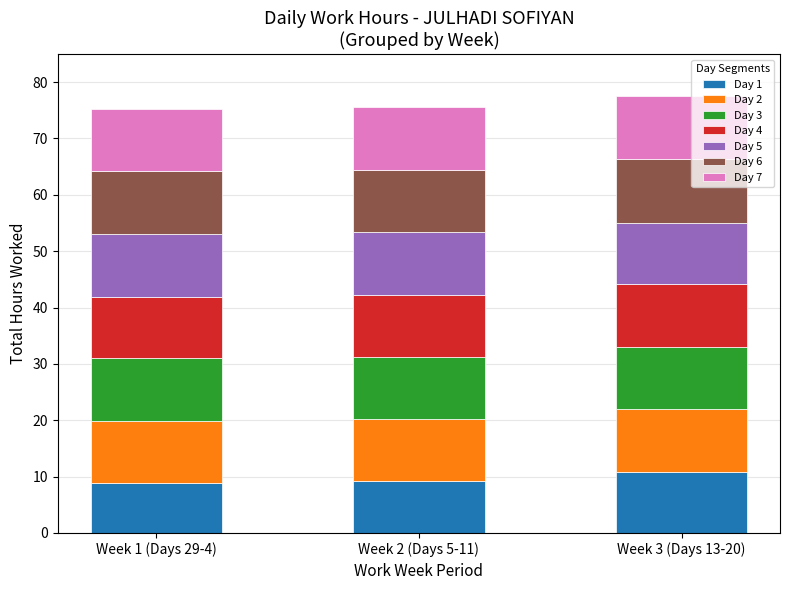

What is the total value across all series at Week 3 (Days 13-20)?

77.6